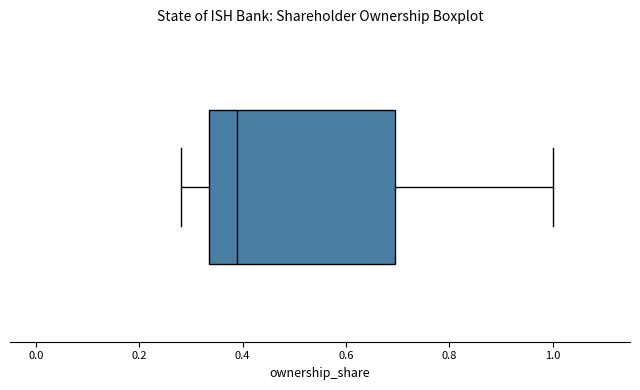

Transcribe this box plot: give where the median line is, the range the box spans, and where the two whiskers end, as read against the x-axis. The values are not printed on the chart, so give them approximately, as read against the axis.

median 0.38, box 0.34 to 0.70, whiskers 0.28 to 1.00